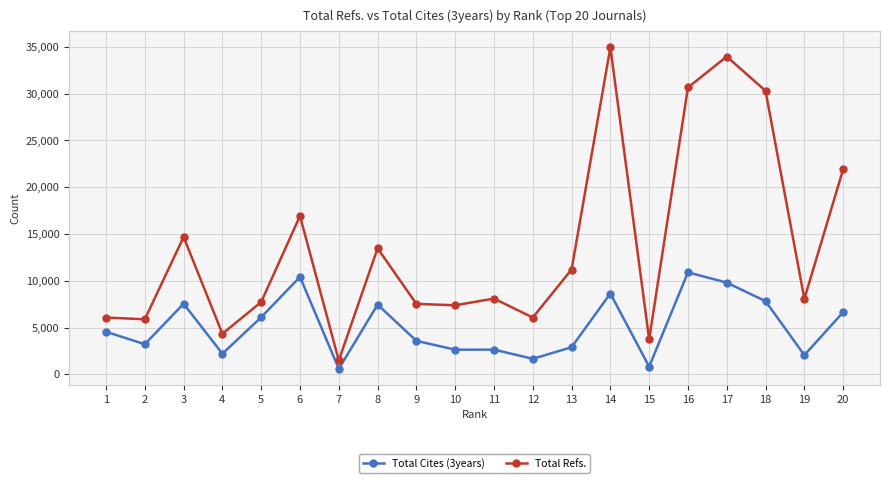

What is the spread (max minus min) of values at 6?

6513